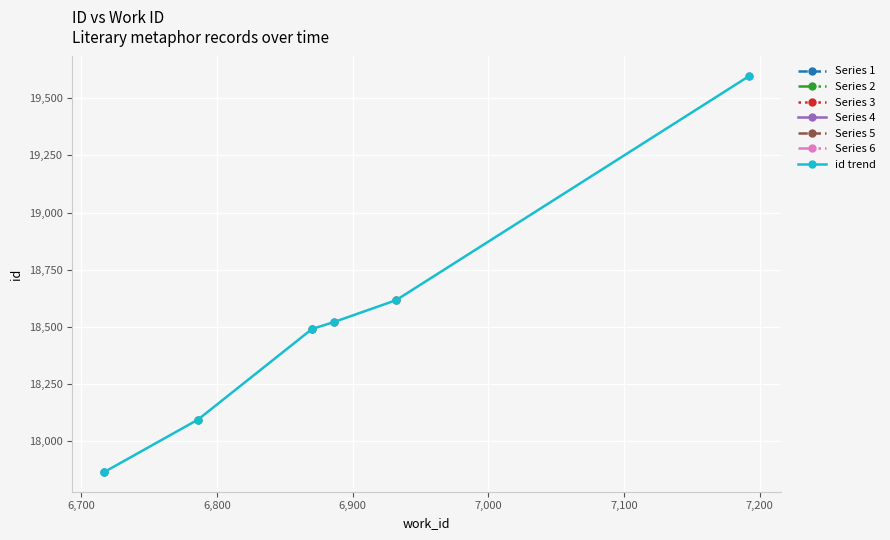

What is the highest value of the id trend series?

19596